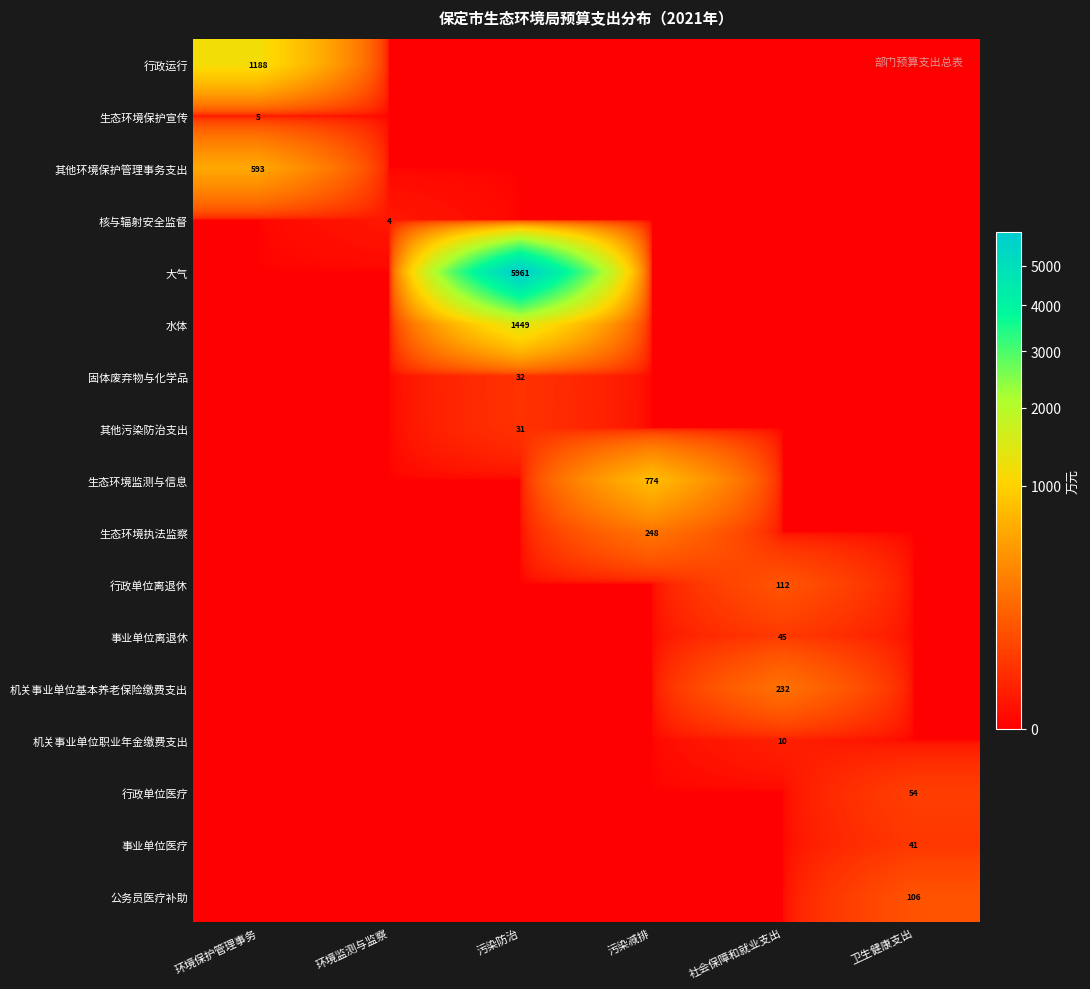

True or false: 事业单位医疗 has a value of 41 at 卫生健康支出.

True